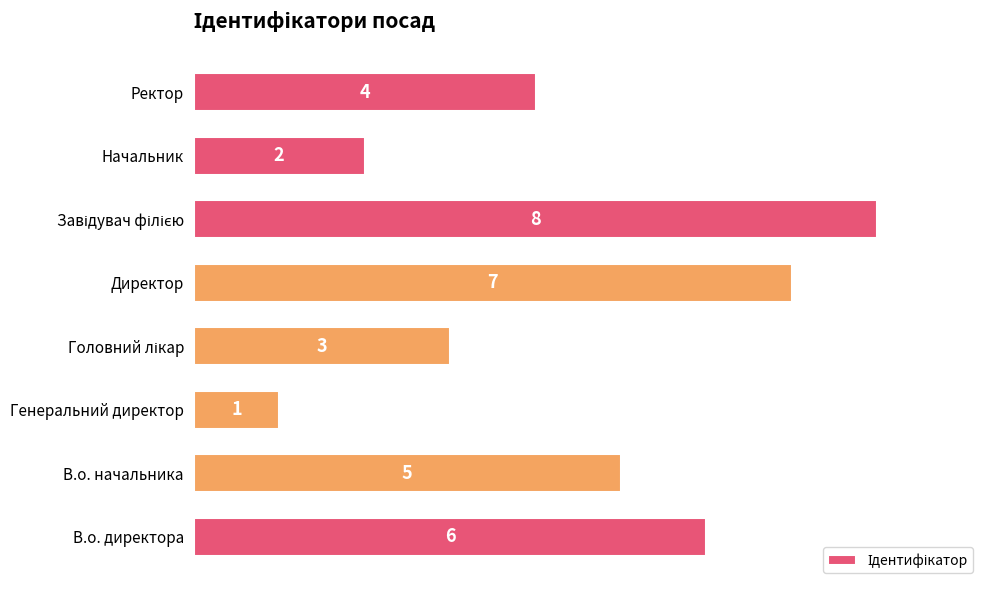

Which category has the lowest value across all series?

Генеральний директор